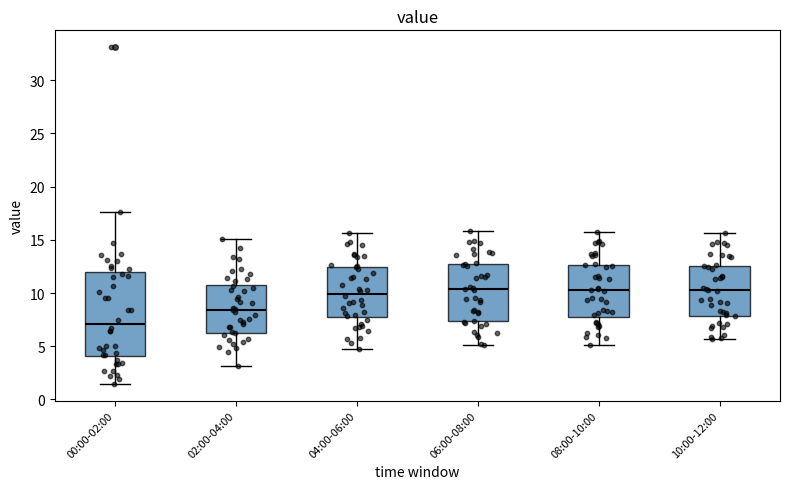

Reading left to right, read every box against the y-axis: the position of its median line, the range the box covers, and the ends of its whiskers. The values are not printed on the chart, so give them approximately, as read against the axis.

00:00-02:00: median 7.0, box 4.0 to 12.0, whiskers 1.5 to 17.5
02:00-04:00: median 8.5, box 6.5 to 11.0, whiskers 3.0 to 15.0
04:00-06:00: median 10.0, box 7.5 to 12.5, whiskers 4.5 to 15.5
06:00-08:00: median 10.5, box 7.5 to 12.5, whiskers 5.0 to 16.0
08:00-10:00: median 10.5, box 8.0 to 12.5, whiskers 5.0 to 15.5
10:00-12:00: median 10.5, box 8.0 to 12.5, whiskers 5.5 to 15.5